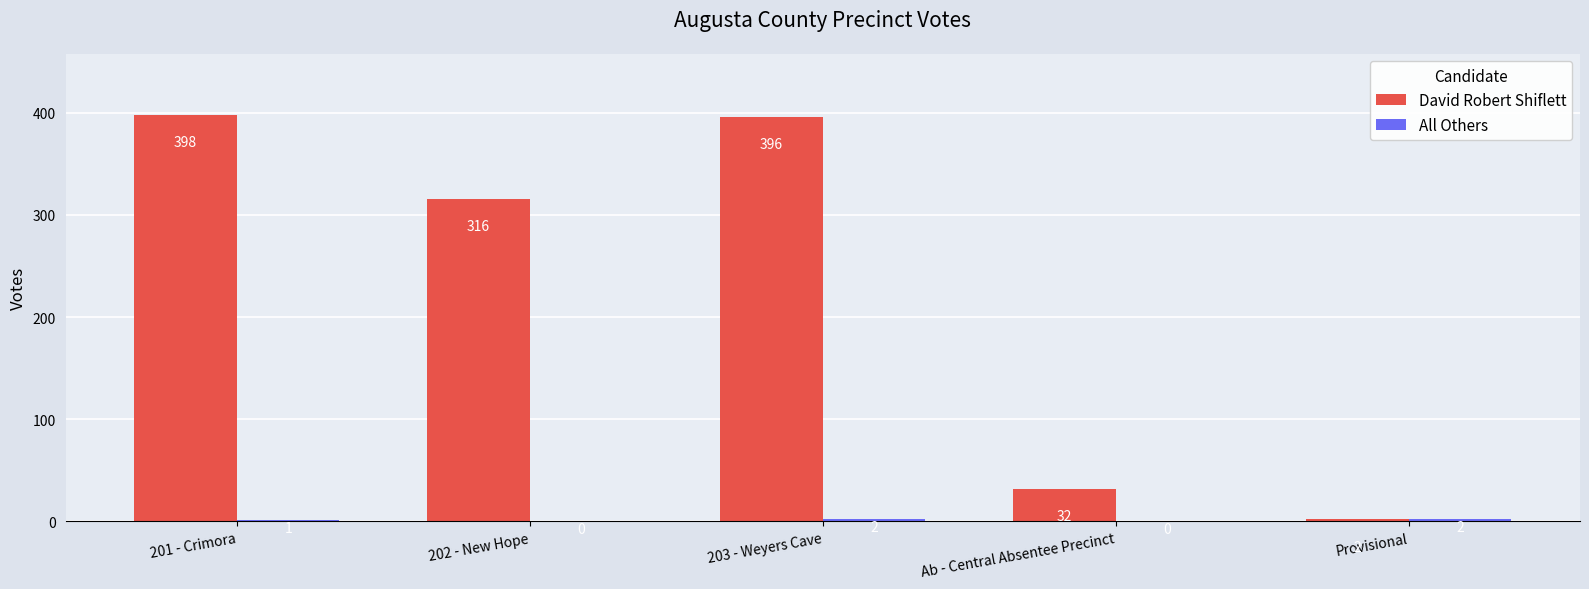

The value of David Robert Shiflett at 203 - Weyers Cave is 694. True or false?

False